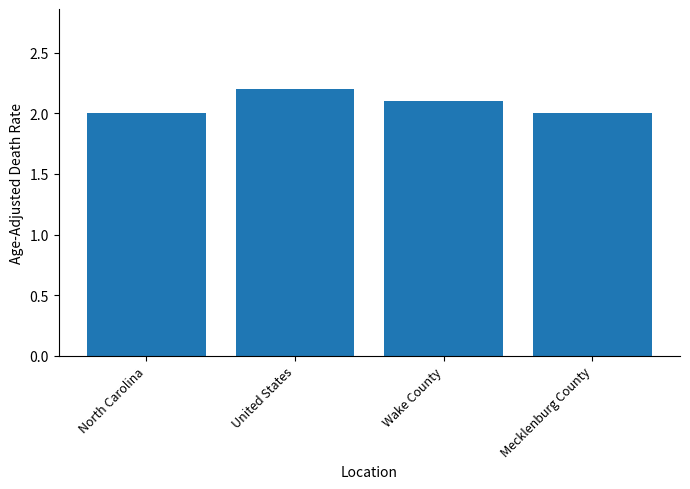

Is it true that the value at Mecklenburg County is 0.8?

False